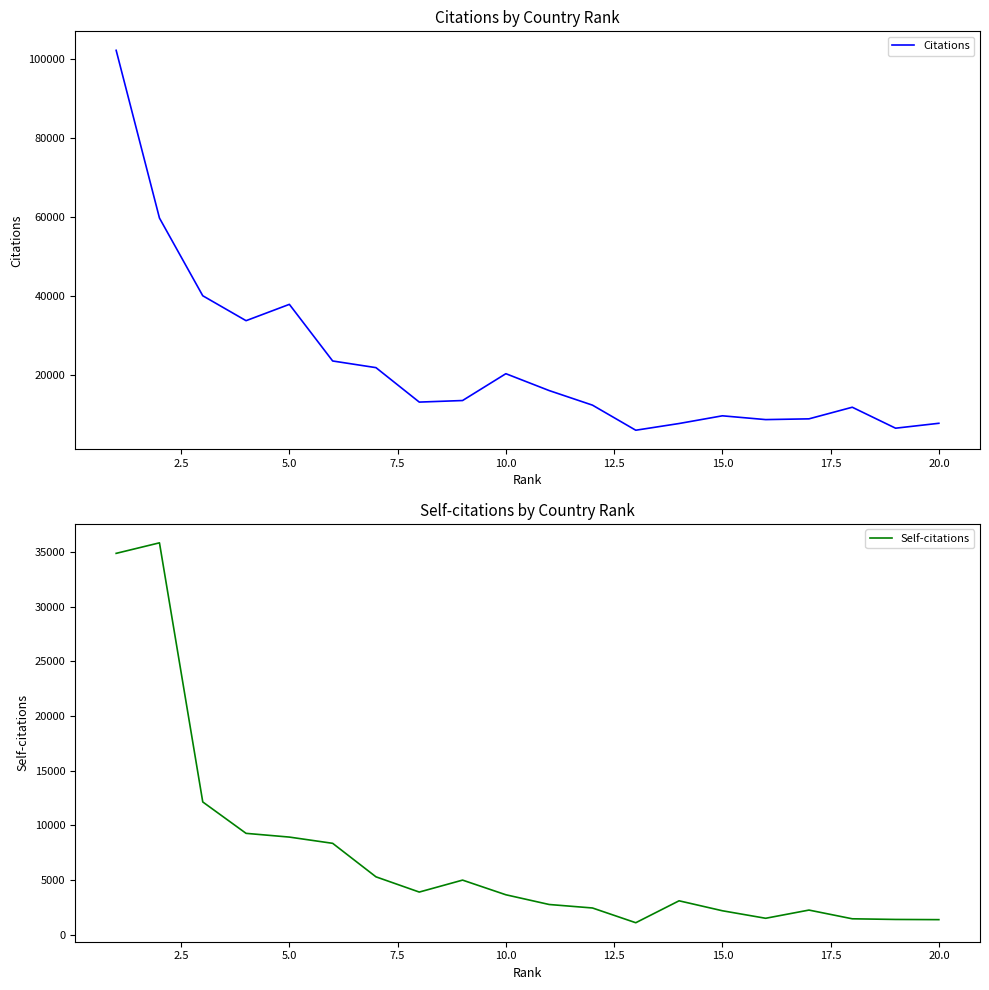

Reading left to right, transcribe all the data shown in this chart.

Citations: 102172	59725	40062	33756	37887	23558	21872	13154	13550	20340	16071	12383	6034	7732	9683	8723	8914	11853	6548	7791
Self-citations: 34893	35857	12139	9265	8923	8352	5285	3891	4985	3643	2753	2434	1084	3091	2180	1491	2242	1444	1384	1366